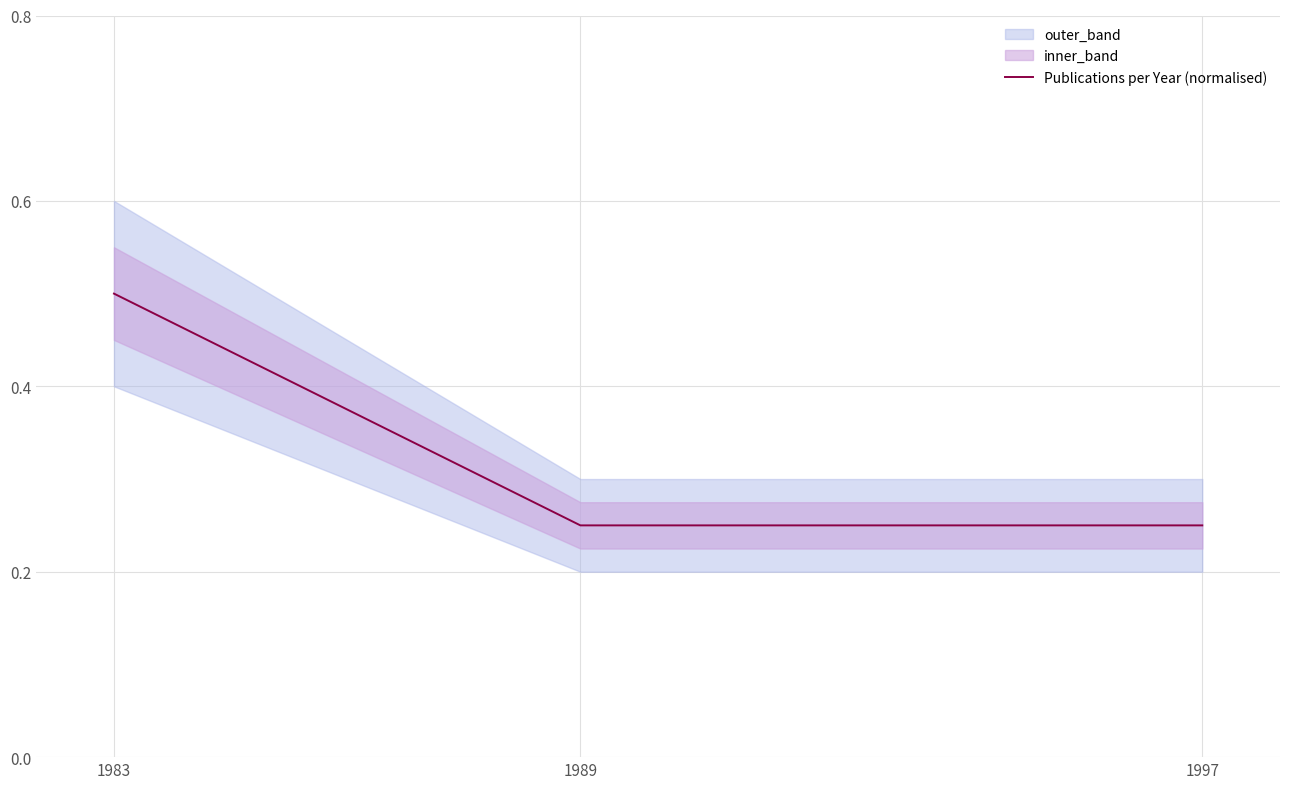

Which category has the lowest value across all series?

1989